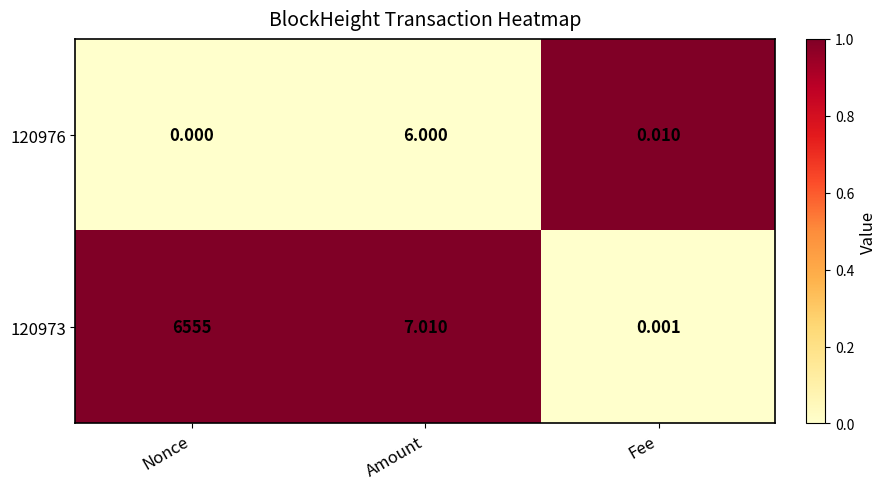

Is the value of 120973 at Nonce greater than the value of 120976 at Nonce?

Yes